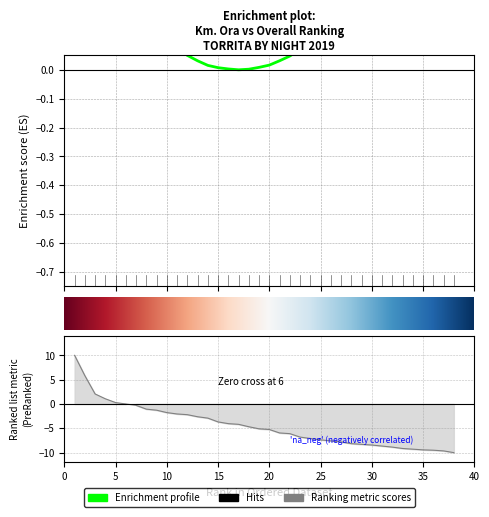

What is the minimum value shown in the chart?

-10.0